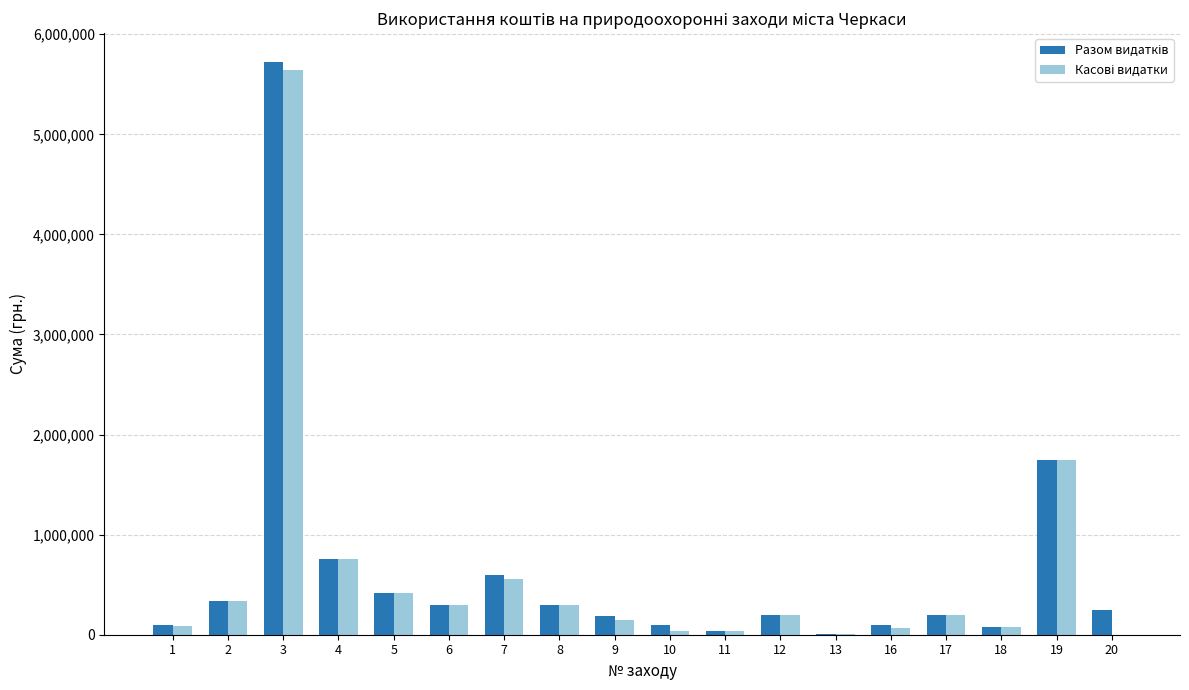

At which category is the sum across all series the highest?

3